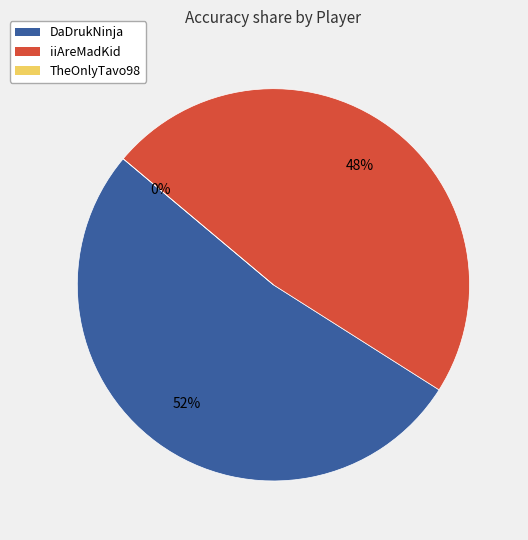

Does any single category account for the majority?

Yes